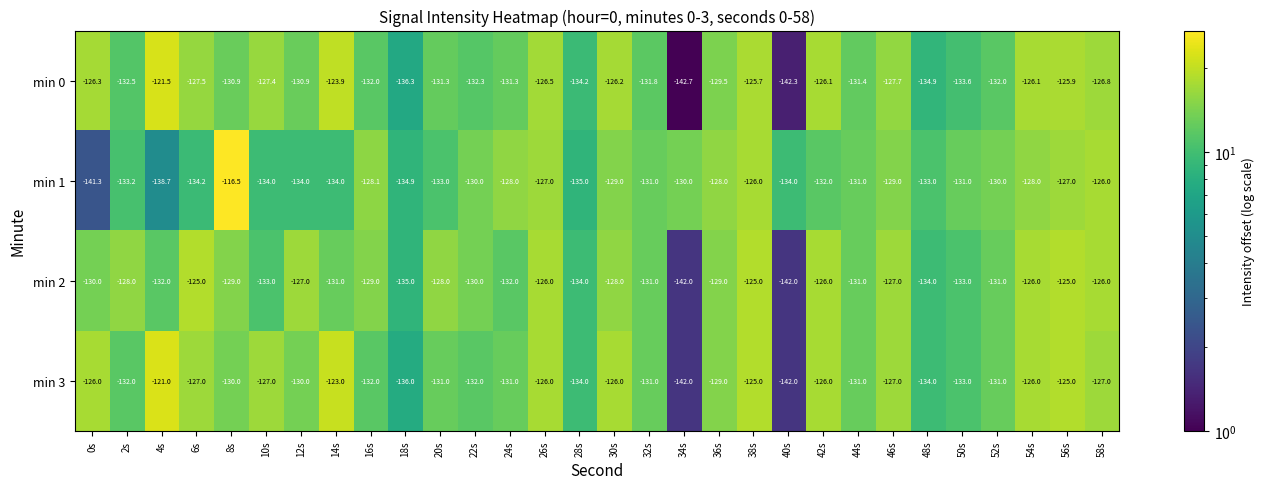

What is the sum of all min 1 values?

-3926.9